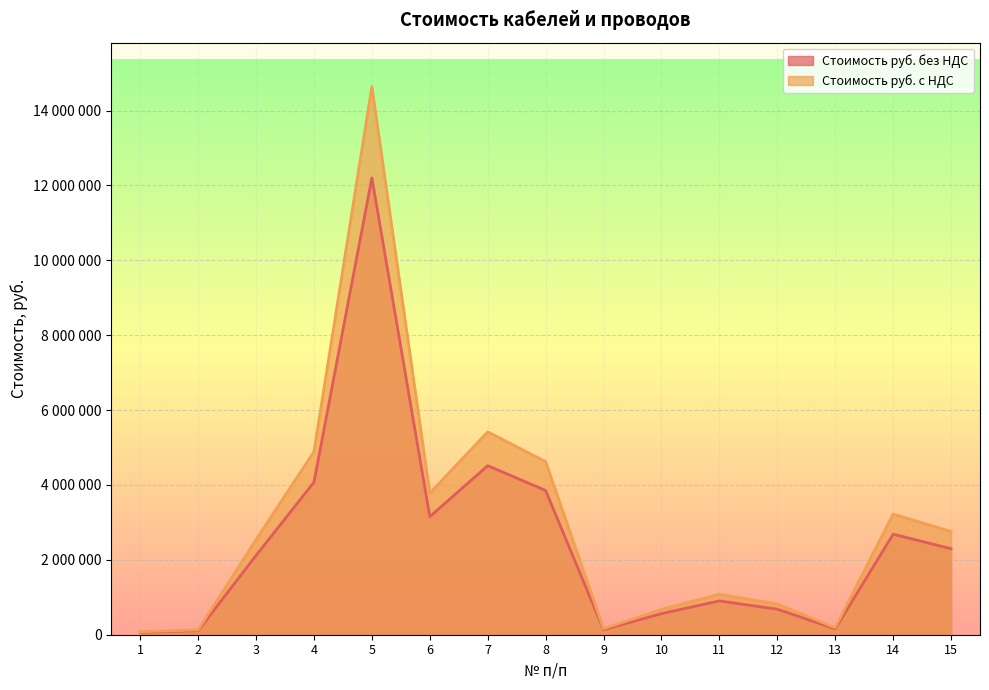

Rank the categories by Стоимость руб. с НДС value from lowest to highest.

1, 2, 9, 13, 10, 12, 11, 3, 15, 14, 6, 8, 4, 7, 5